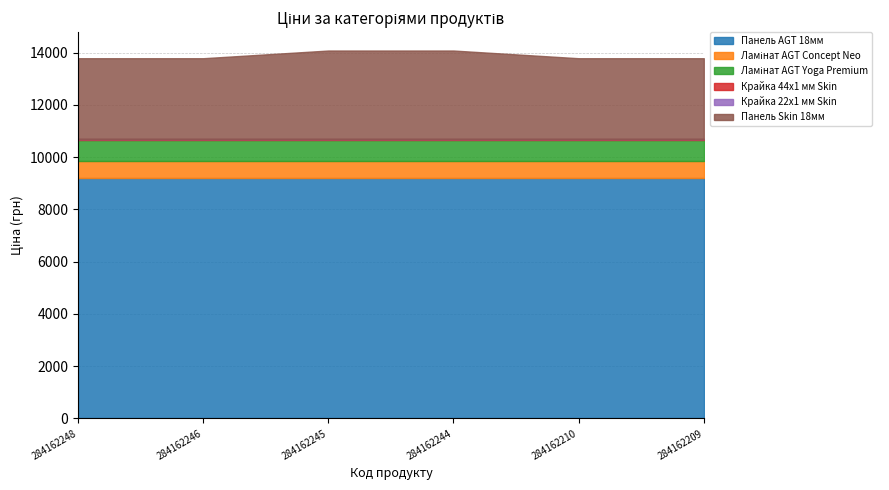

What is the maximum value shown in the chart?

9185.1